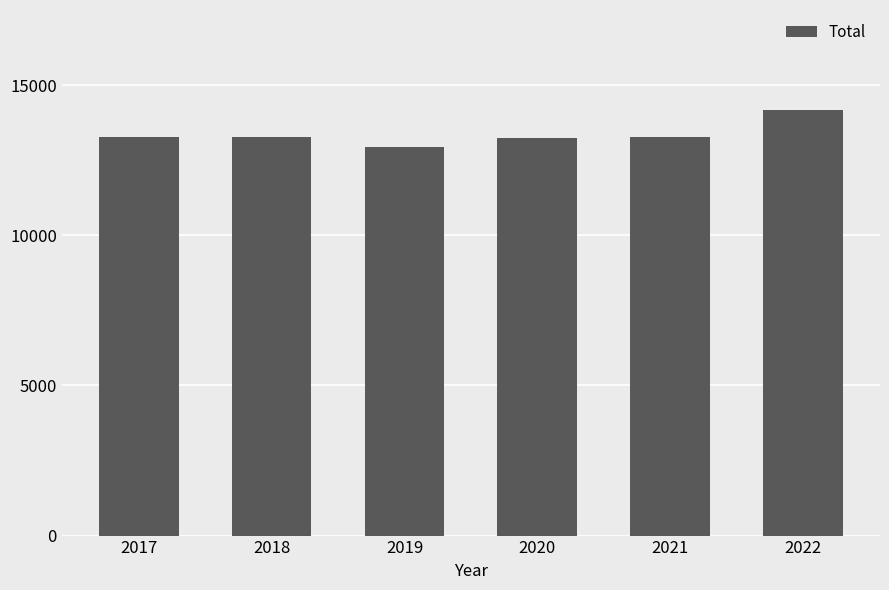

Approximately how many times larger is the value at 2020 compared to 2021?

1.0